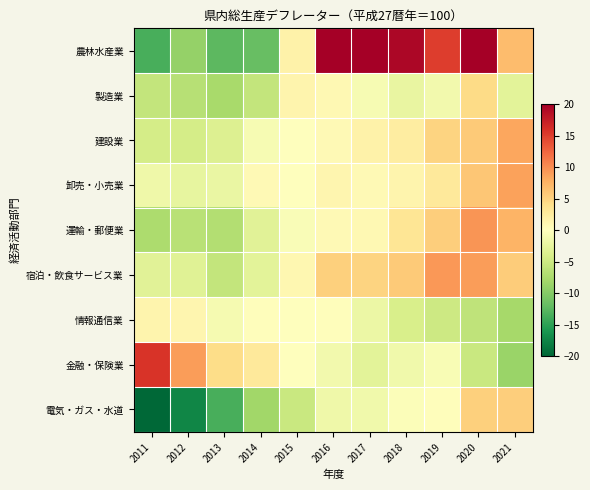

What is the total value across all series at 2020?

48.8